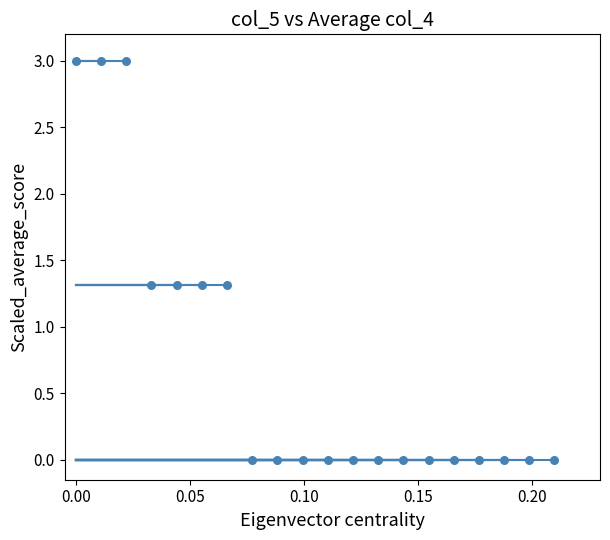

What is the range of Y values (max minus min)?

3.0